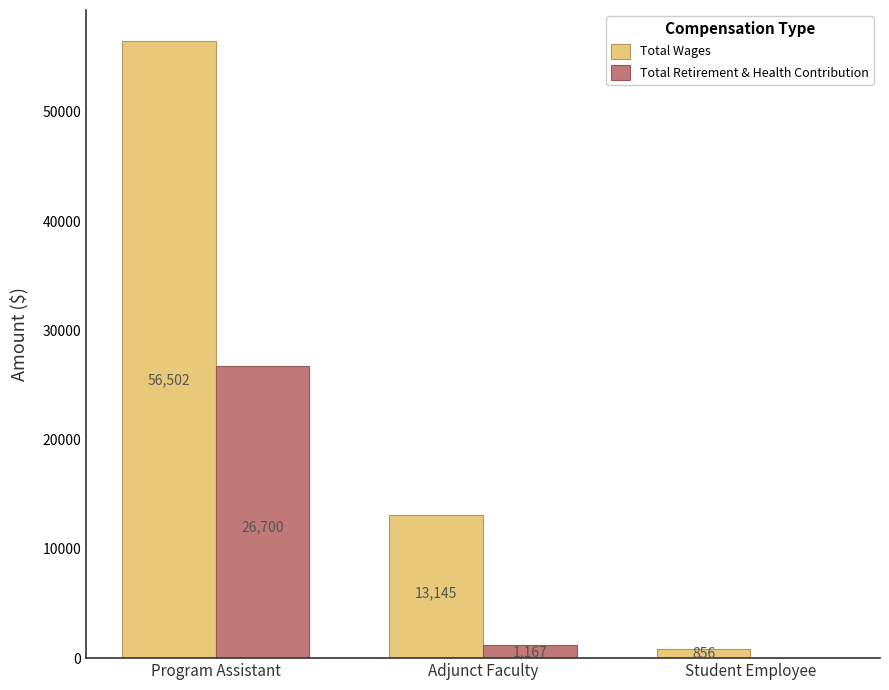

What is the difference between the Total Retirement & Health Contribution values at Student Employee and Adjunct Faculty?

1167